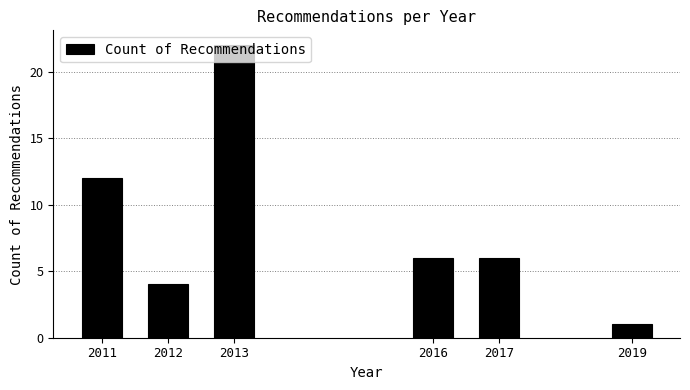

Approximately how many times larger is the value at 2013 compared to 2017?

3.7